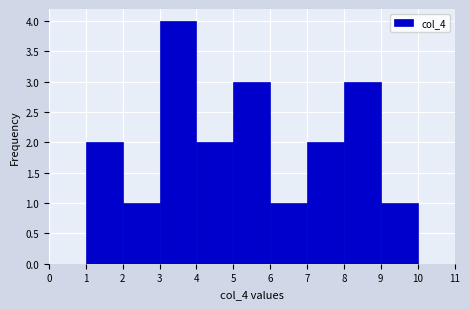

Over which range of the x-axis is the bar tallest?

3 to 4